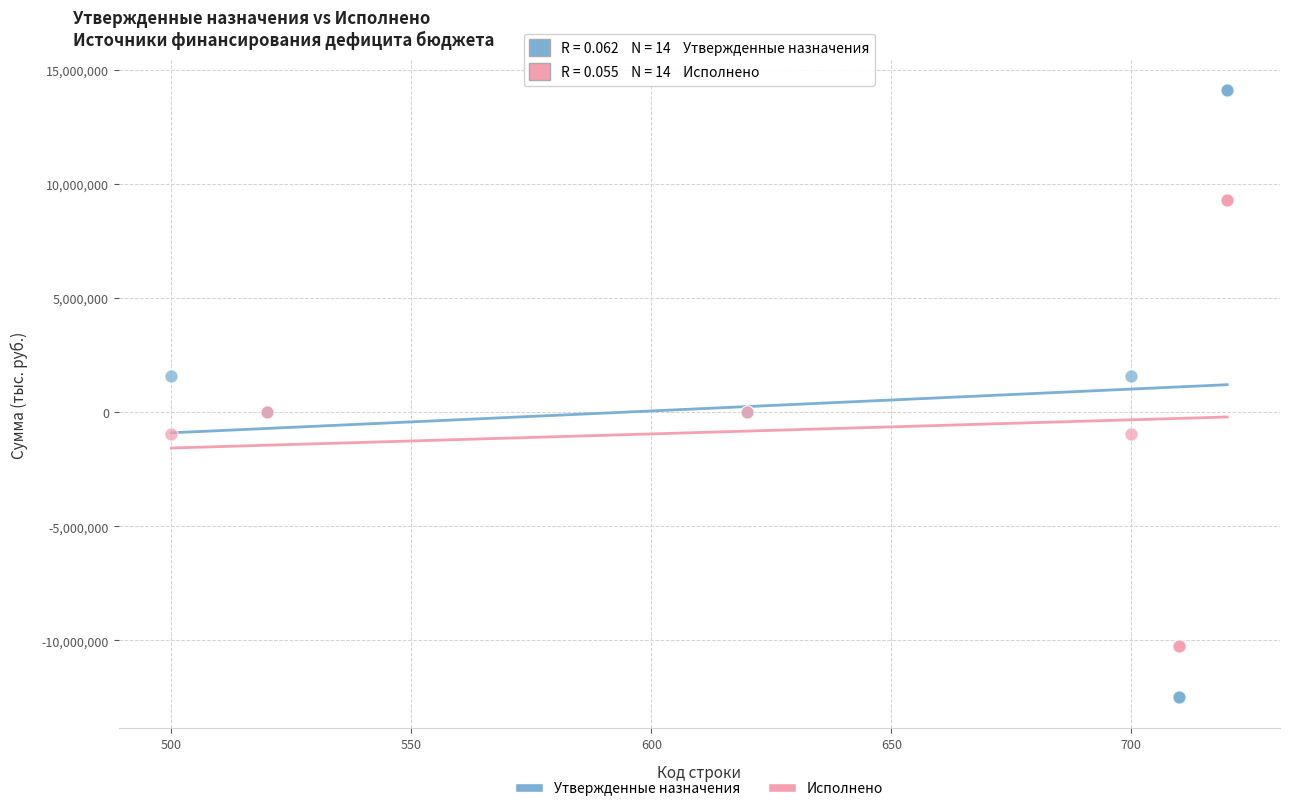

Which series reaches the minimum Y coordinate?

Утвержденные назначения